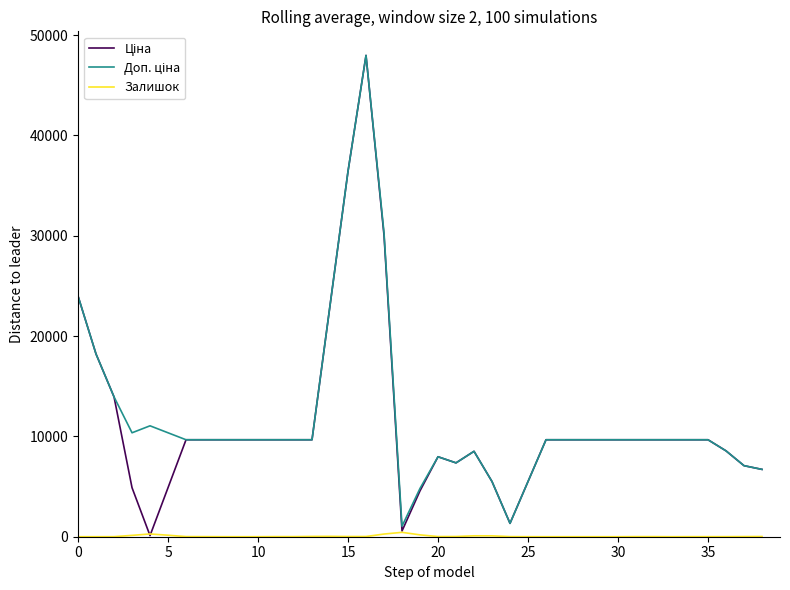

What is the maximum value shown in the chart?

47973.5